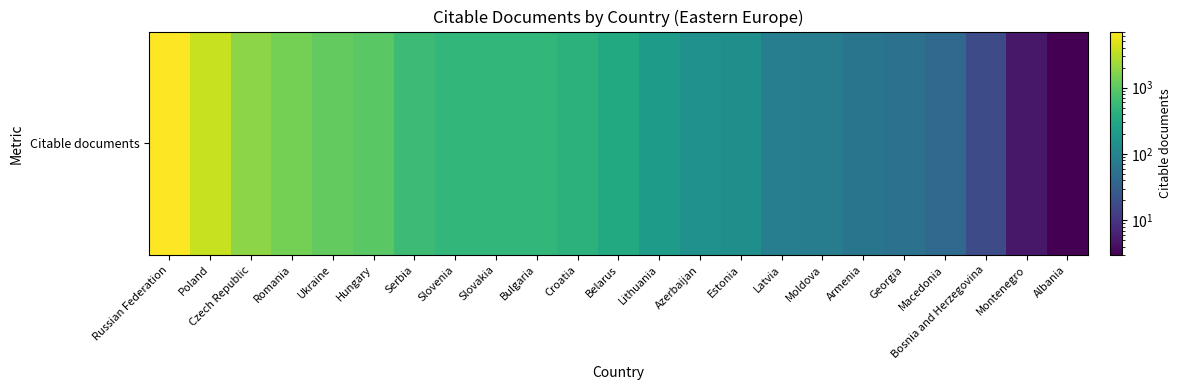

List the labels in order of value, smallest first.

Albania, Montenegro, Bosnia and Herzegovina, Macedonia, Georgia, Armenia, Moldova, Latvia, Estonia, Azerbaijan, Lithuania, Belarus, Croatia, Bulgaria, Slovakia, Slovenia, Serbia, Hungary, Ukraine, Romania, Czech Republic, Poland, Russian Federation